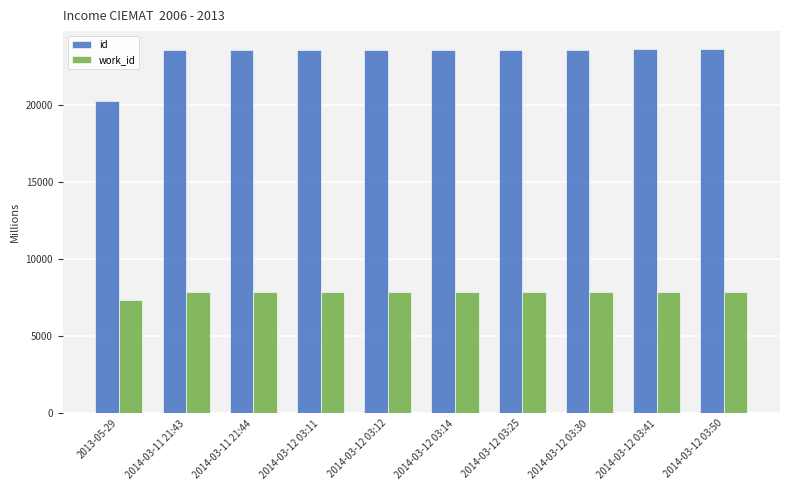

List the series in order of their overall mean, highest first.

id, work_id